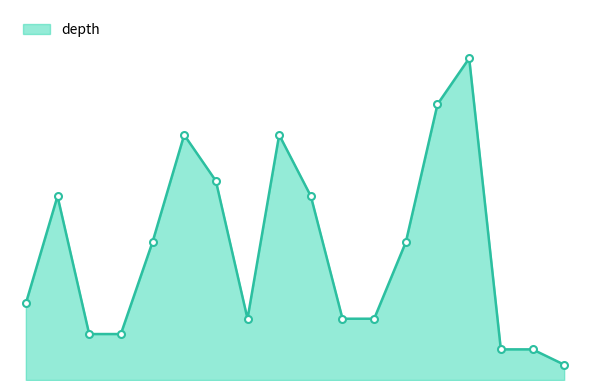

Does the chart have visible grid lines?

No